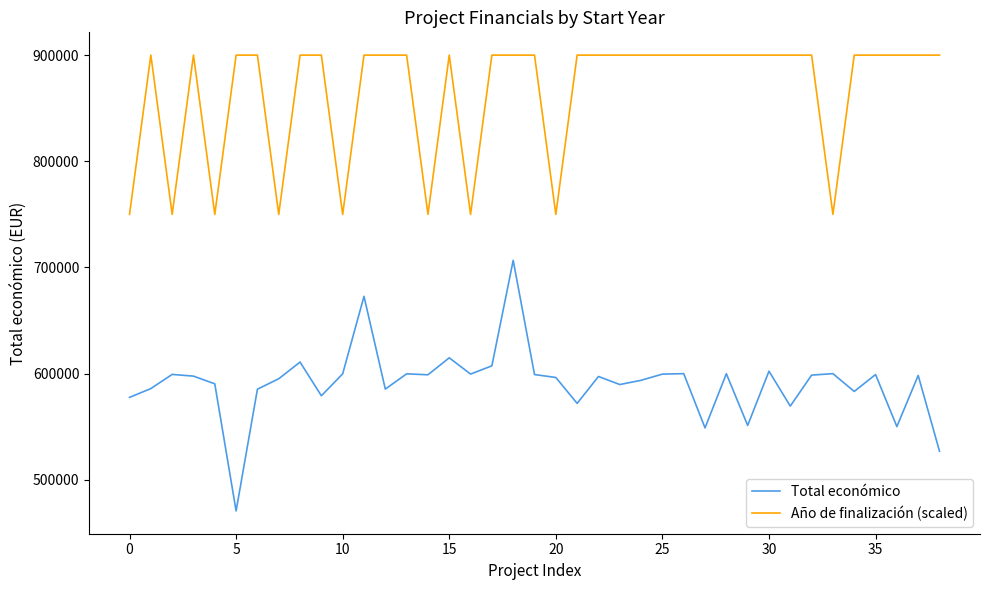

Rank the series by their average value, from highest to lowest.

Año de finalización (scaled), Total económico